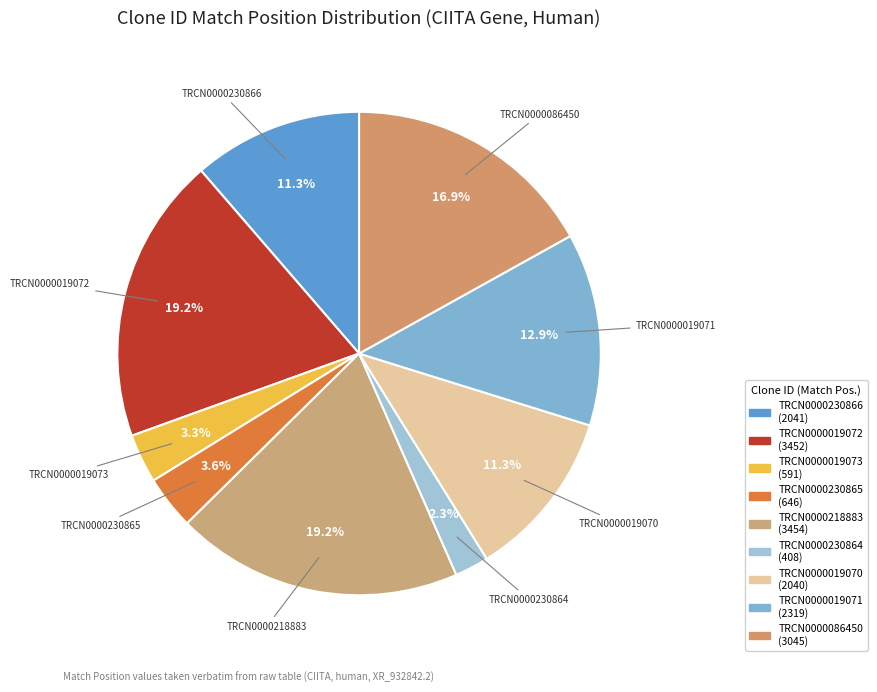

What is the smallest slice in the pie chart?

TRCN0000230864